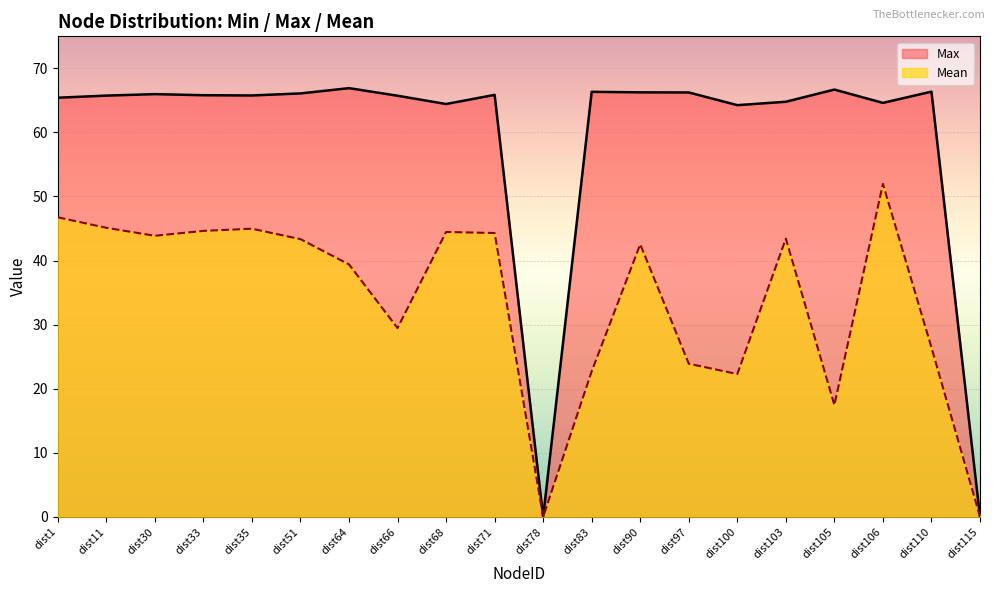

What is the average value of the Mean series?

33.8